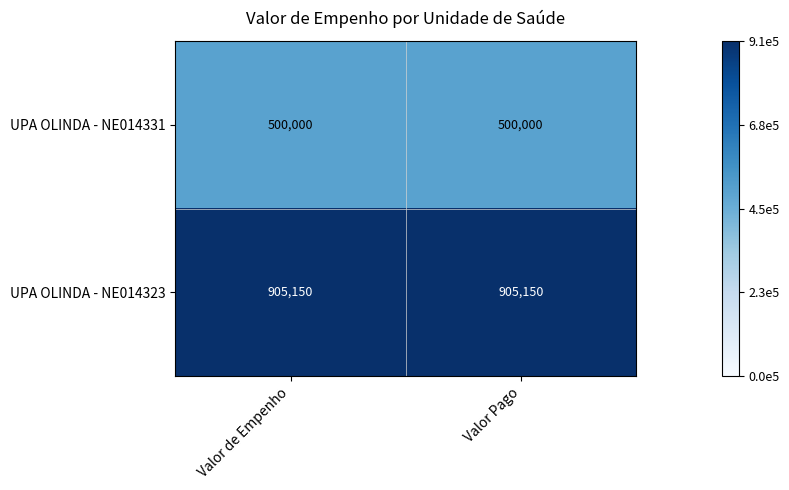

Is the value of UPA OLINDA - NE014323 at Valor de Empenho greater than the value of UPA OLINDA - NE014331 at Valor de Empenho?

Yes